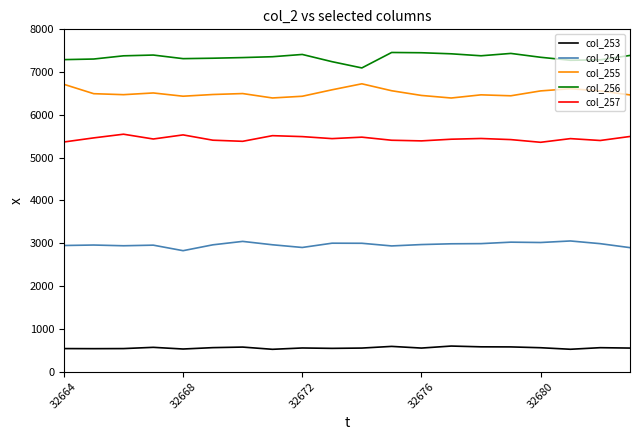

What is the maximum value shown in the chart?

7459